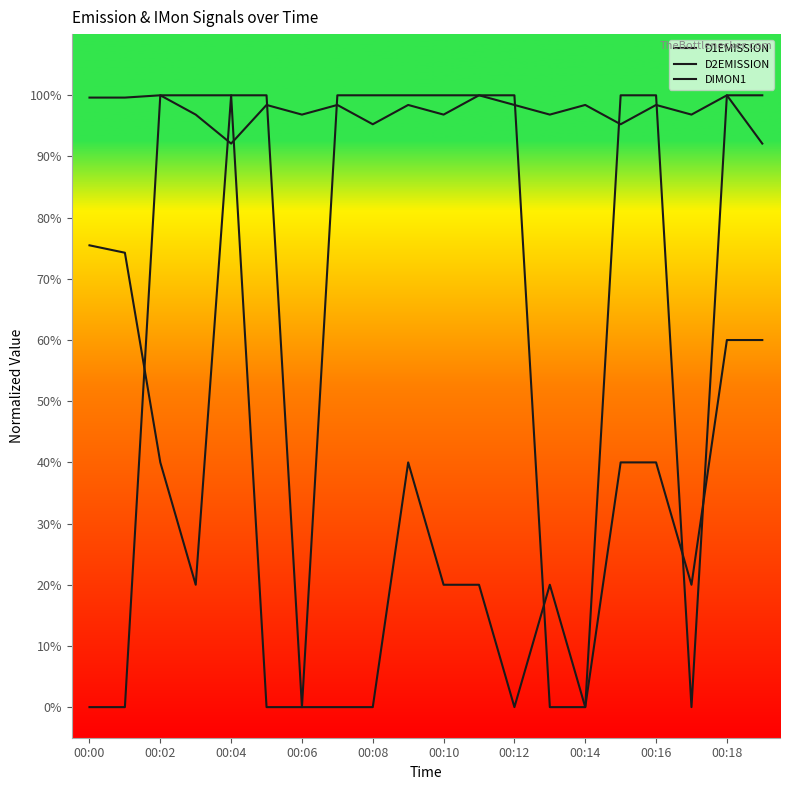

List the series in order of their peak value, highest first.

D1EMISSION, D2EMISSION, DIMON1